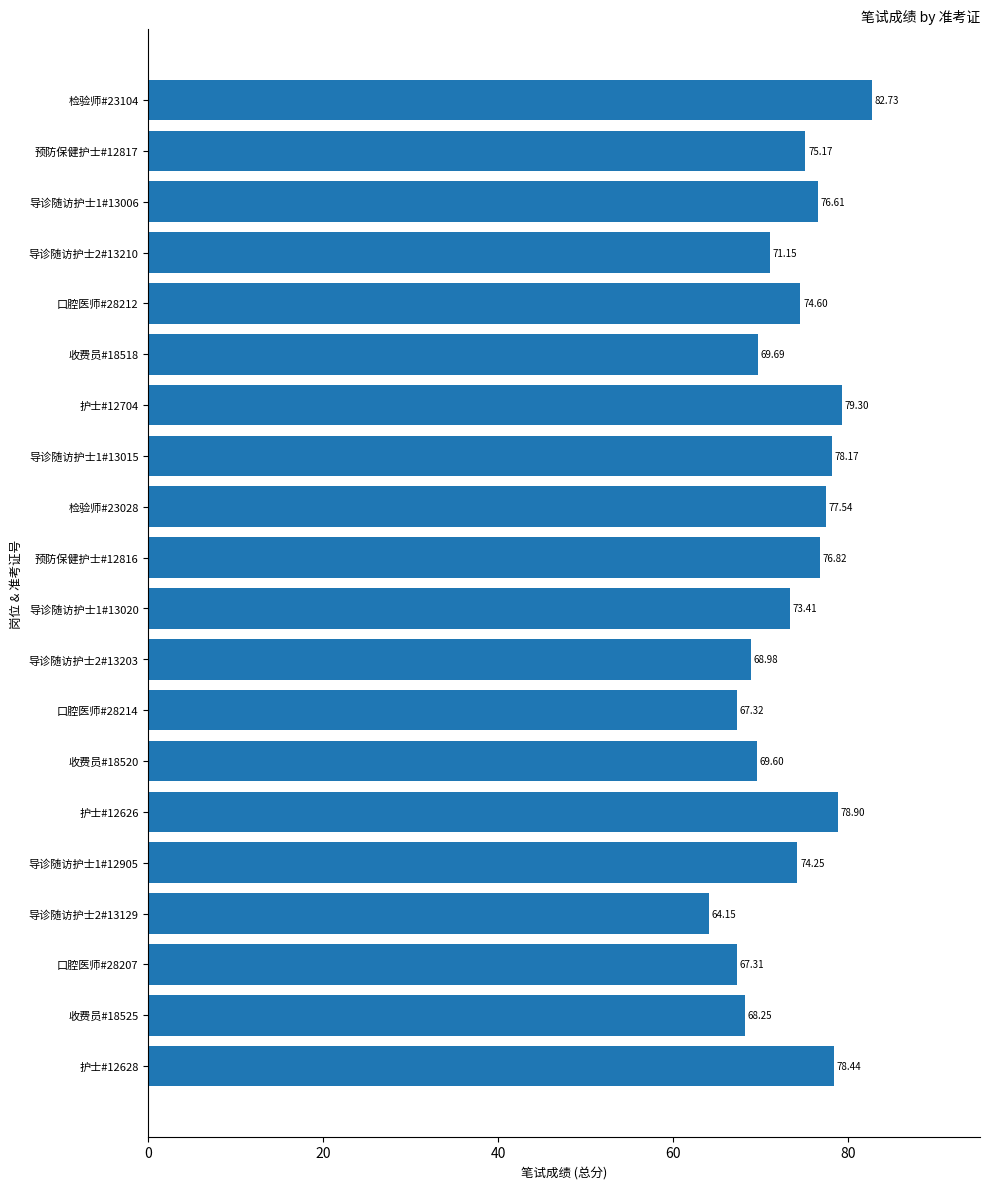

List the labels in order of value, largest first.

检验师#23104, 护士#12704, 护士#12626, 护士#12628, 导诊随访护士1#13015, 检验师#23028, 预防保健护士#12816, 导诊随访护士1#13006, 预防保健护士#12817, 口腔医师#28212, 导诊随访护士1#12905, 导诊随访护士1#13020, 导诊随访护士2#13210, 收费员#18518, 收费员#18520, 导诊随访护士2#13203, 收费员#18525, 口腔医师#28214, 口腔医师#28207, 导诊随访护士2#13129